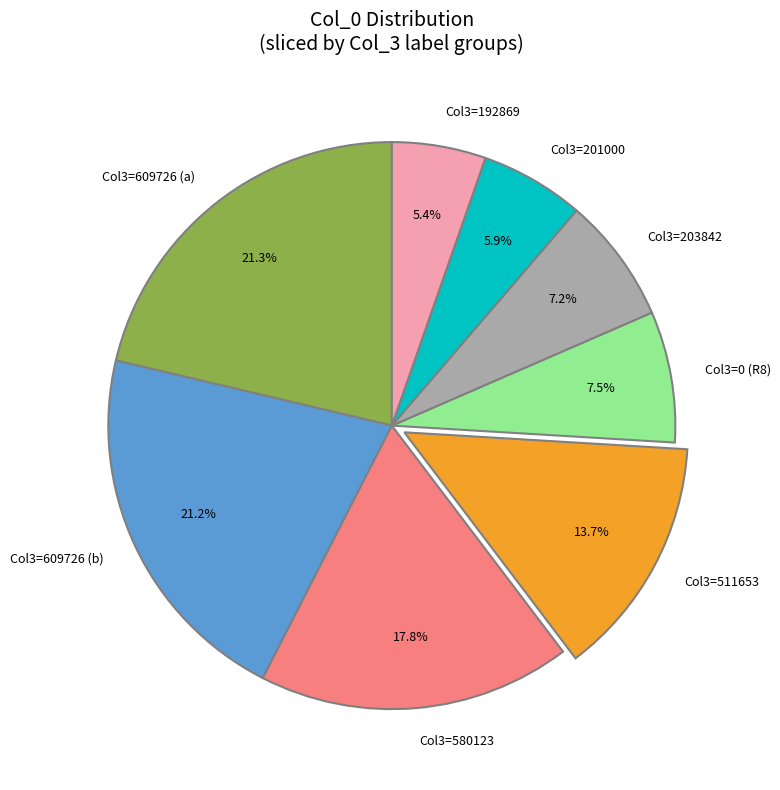

Which slice is the smallest?

Col3=192869